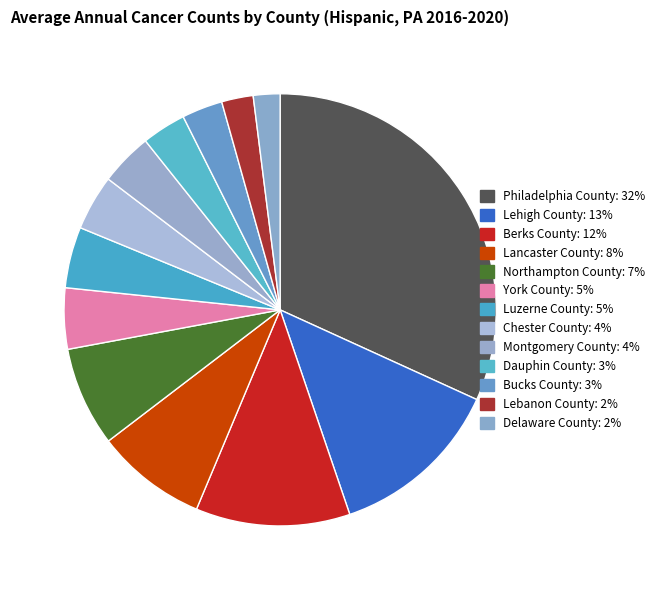

Is Montgomery County the majority of the pie?

No